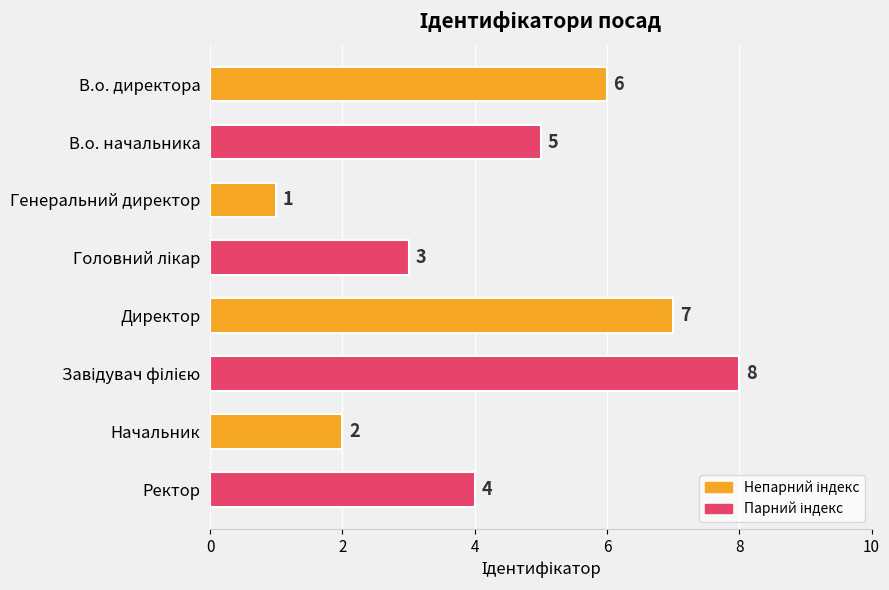

Reading bottom to top, what are all the values shown in this chart?

4	2	8	7	3	1	5	6